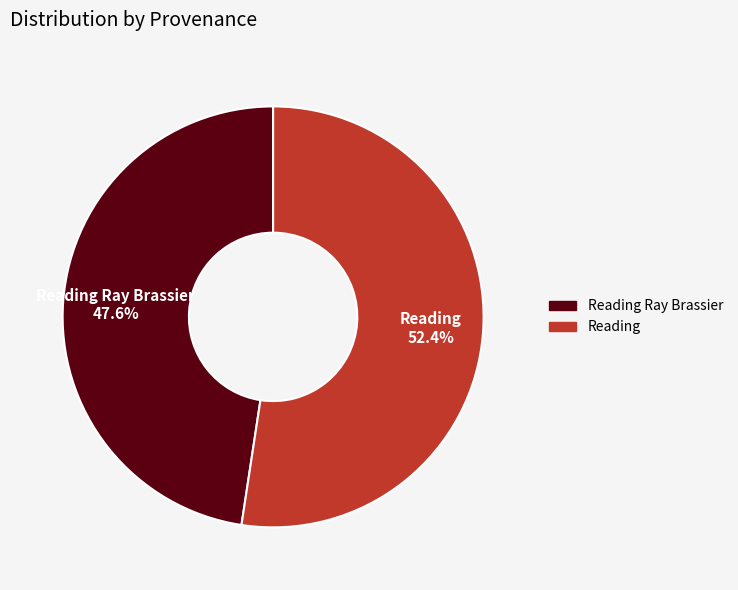

Rank the categories by value from lowest to highest.

Reading Ray Brassier, Reading